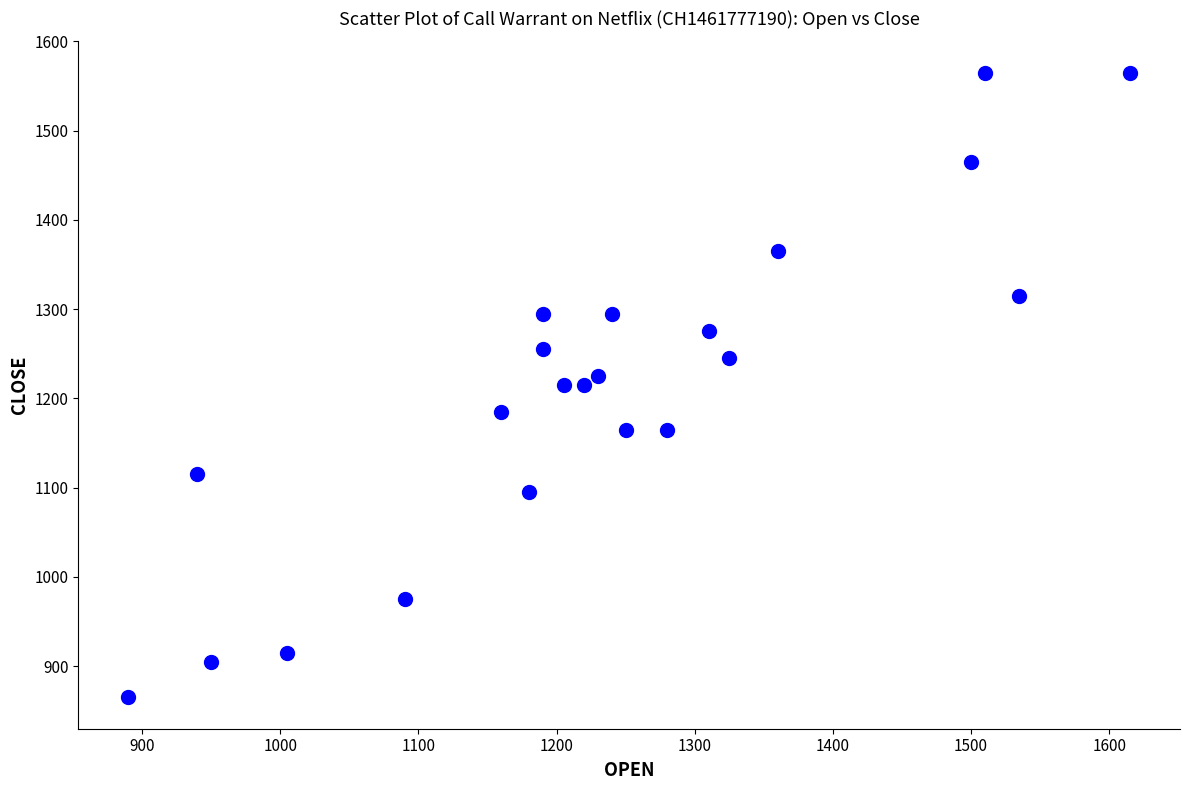

What is the range of Y values (max minus min)?

700